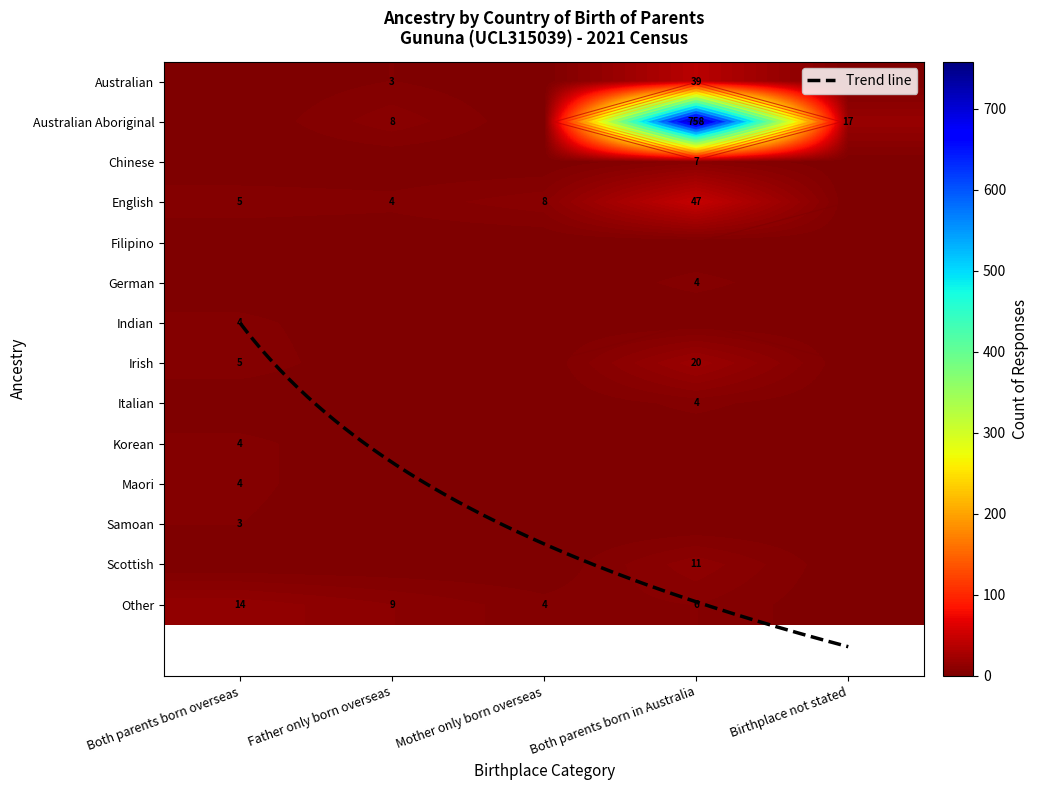

Which series has the largest total across all categories?

Australian Aboriginal